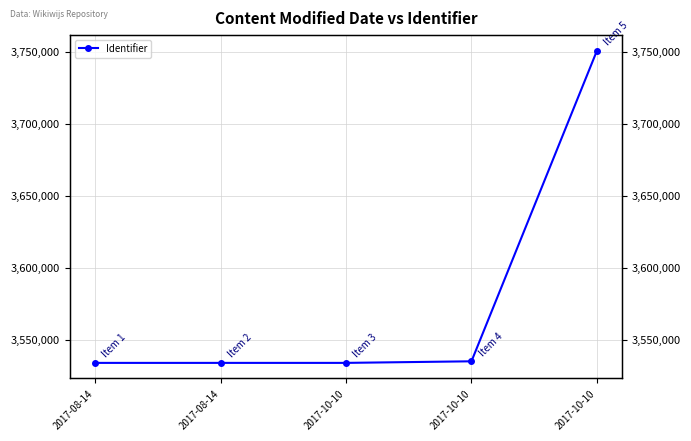

What is the ratio of the value at 2017-10-10 to the value at 2017-08-14?

1.0